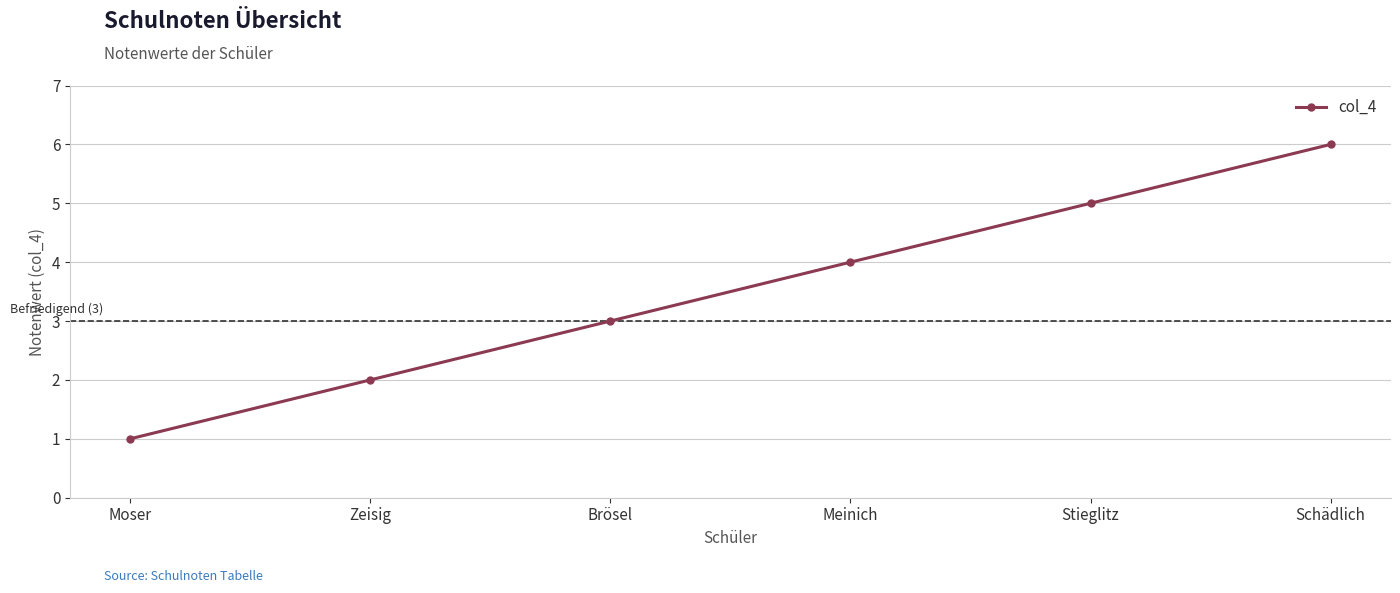

What is the greatest value displayed?

6